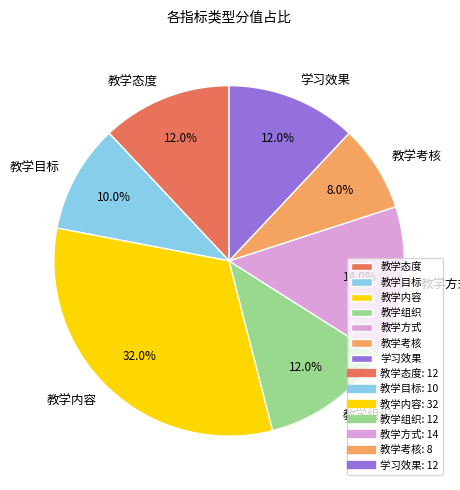

To the nearest percent, what percentage of the pie is 教学内容?

32%